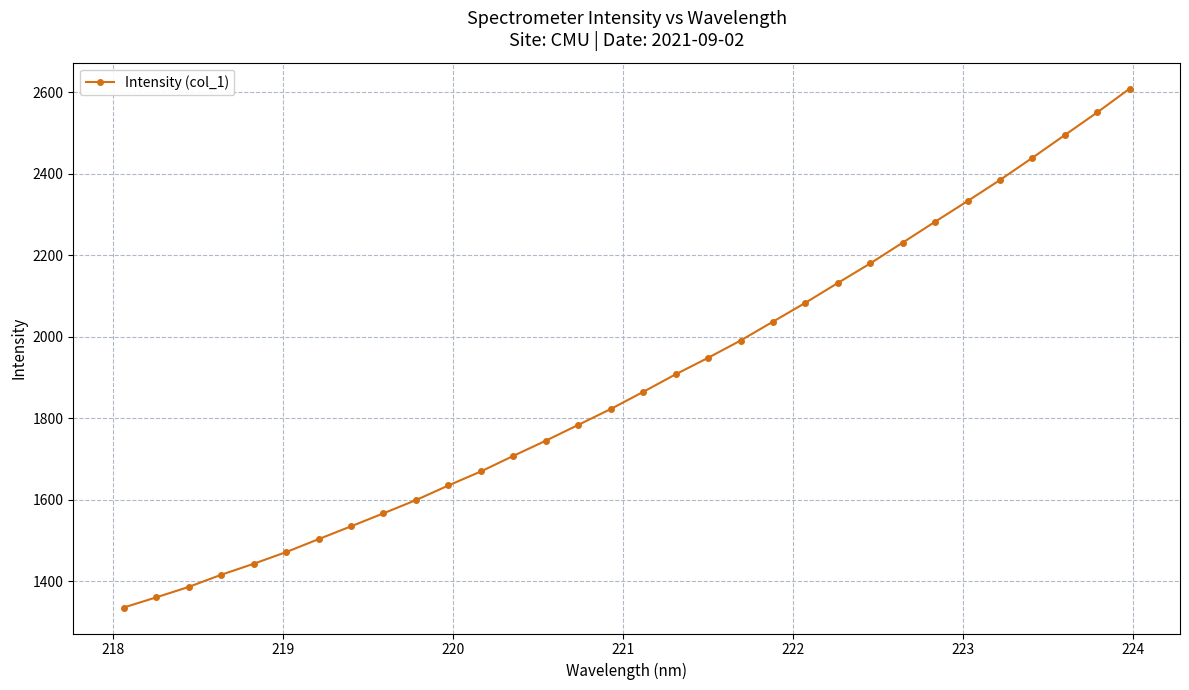

What is the smallest value displayed?

1335.3